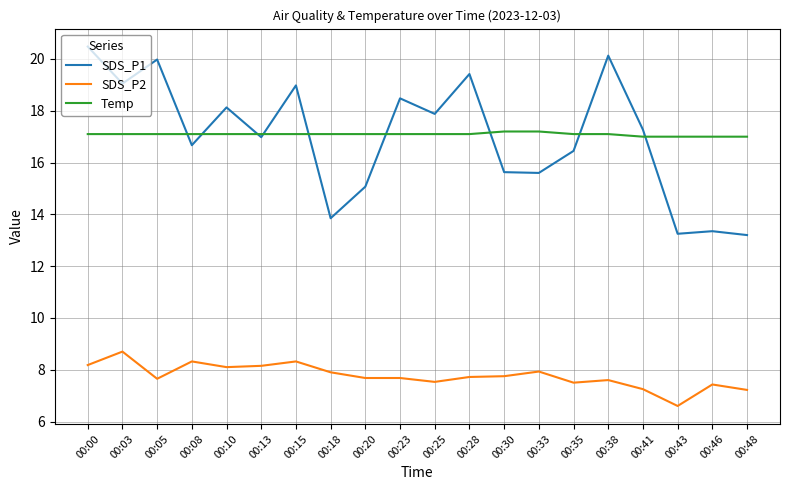

Rank the series at 00:33 from highest to lowest value.

Temp, SDS_P1, SDS_P2